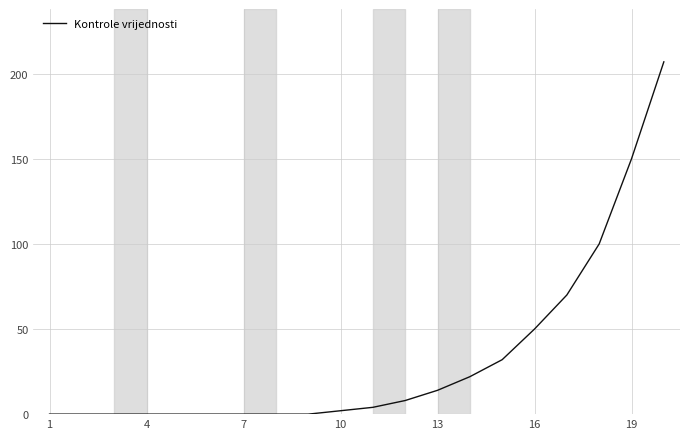

What is the difference between the maximum and minimum values?

207